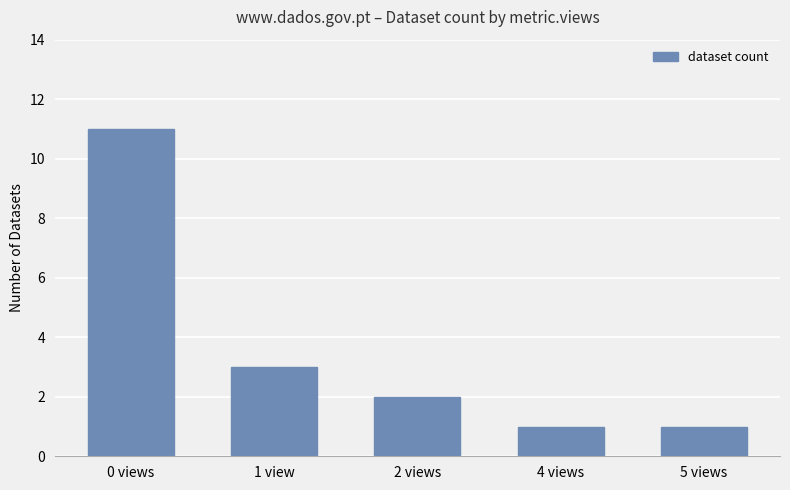

Which category has the highest value across all series?

0 views